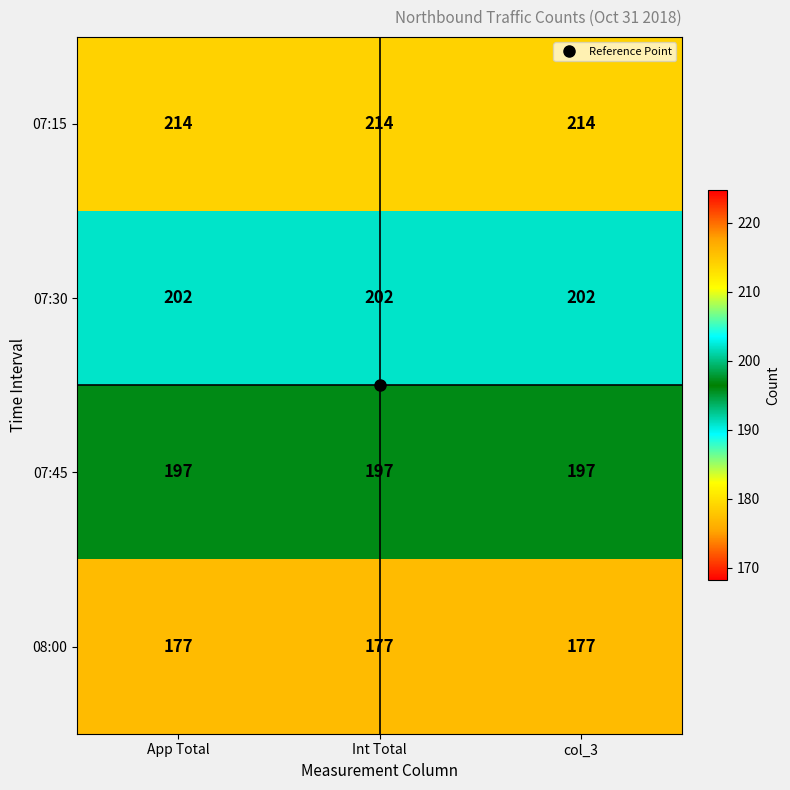

What is the spread (max minus min) of values at App Total?

37